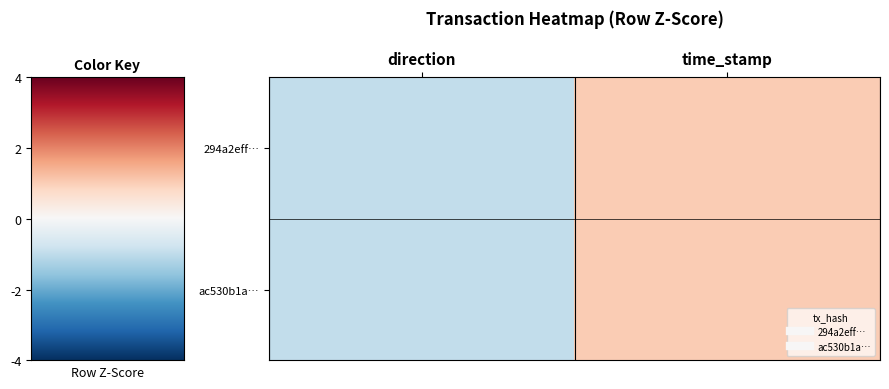

Which category has the highest value across all series?

time_stamp